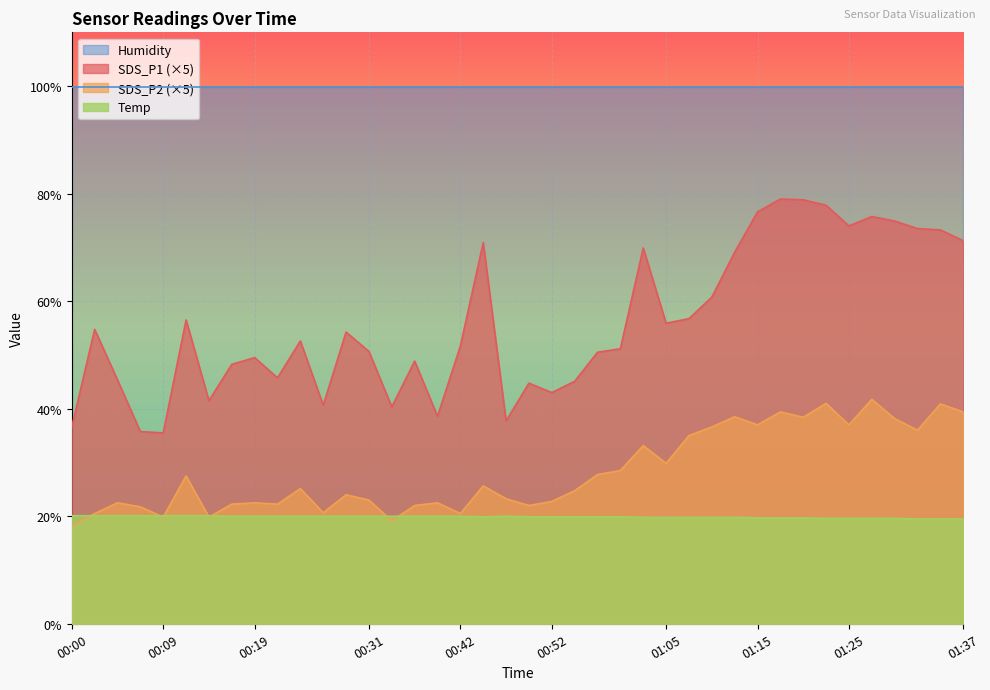

At how many categories does at least one series exceed 45?

40